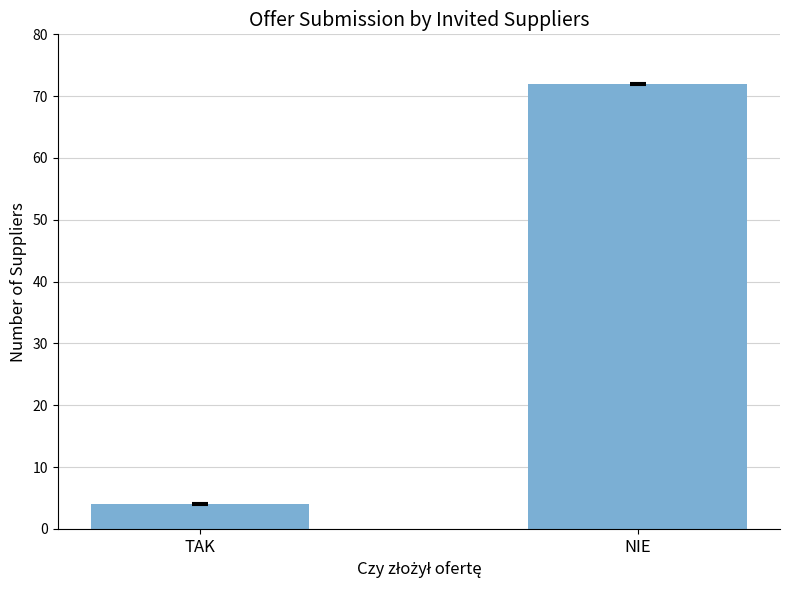

Reading right to left, list all the values displayed in this chart.

72	4